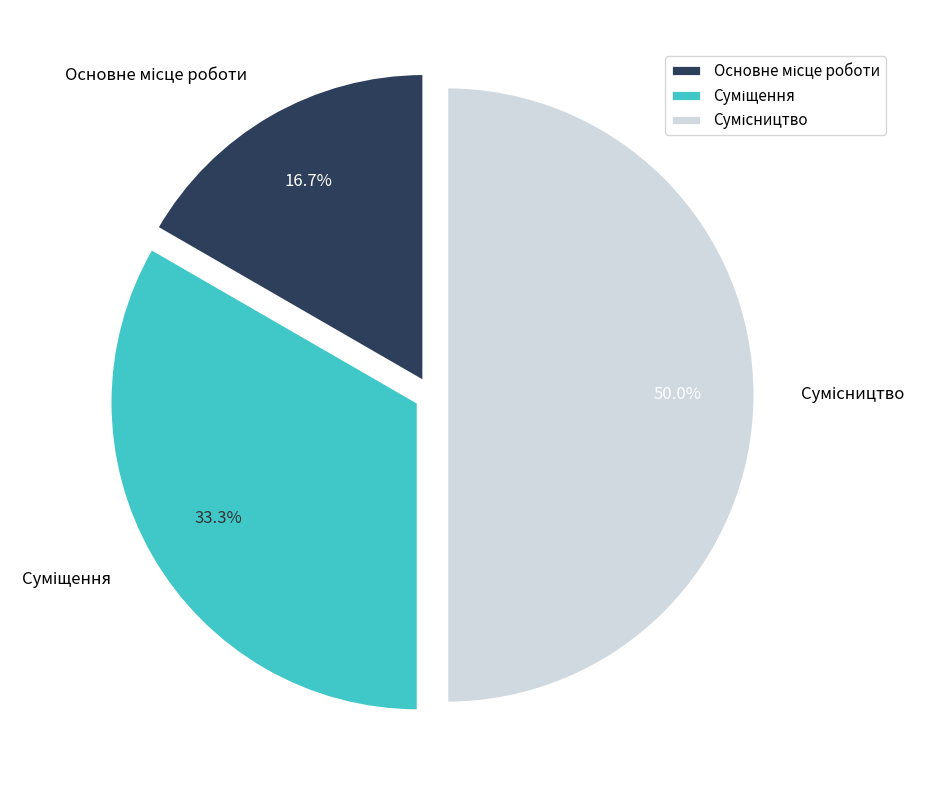

Count the number of slices in the pie.

3